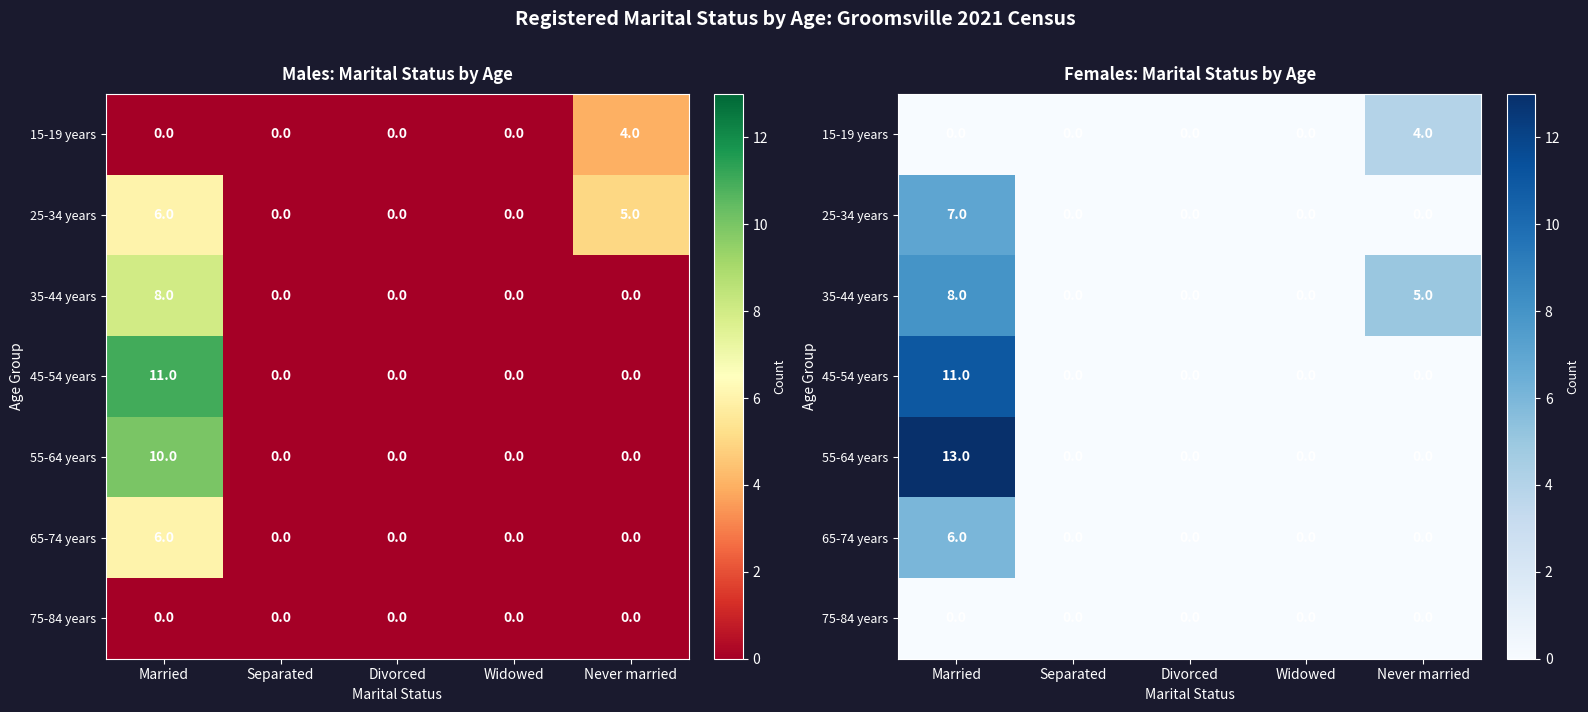

At which label is 65-74 years closest to 3?

Married